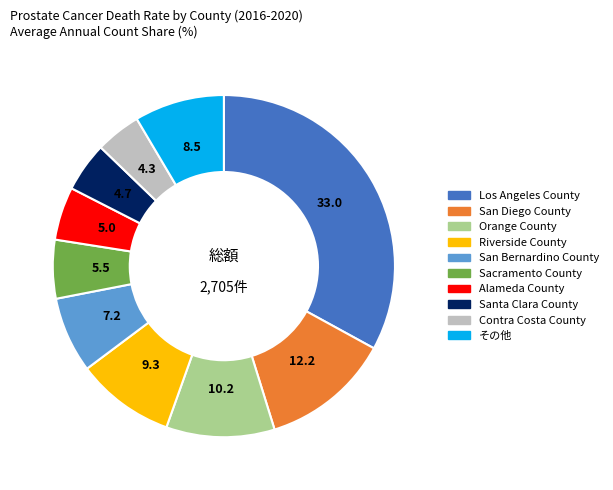

Is there a majority slice in this chart?

No